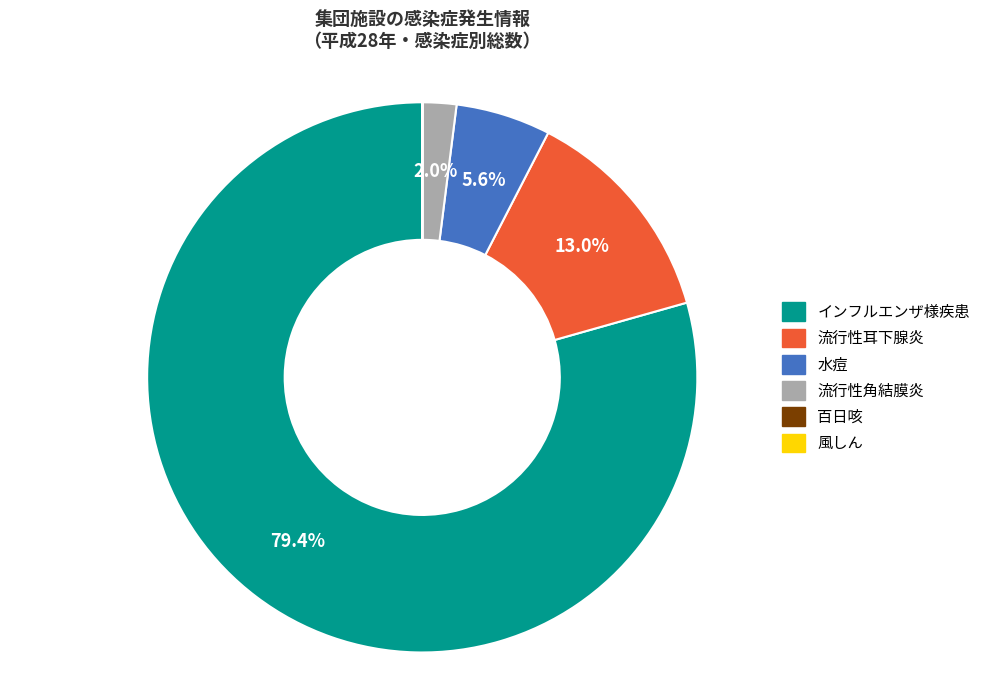

Which category has the biggest portion of the pie?

インフルエンザ様疾患